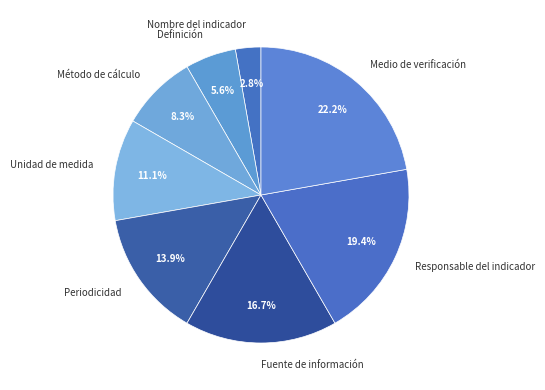

What is the total percentage of Nombre del indicador and Unidad de medida?

13.9%